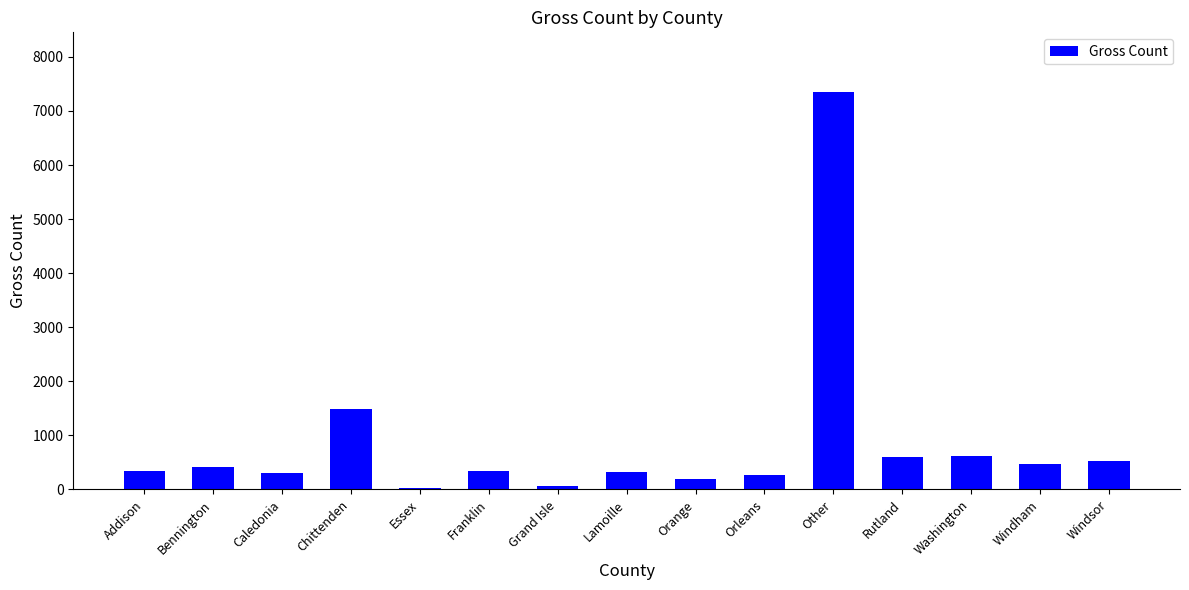

Between Rutland and Caledonia, which is larger?

Rutland